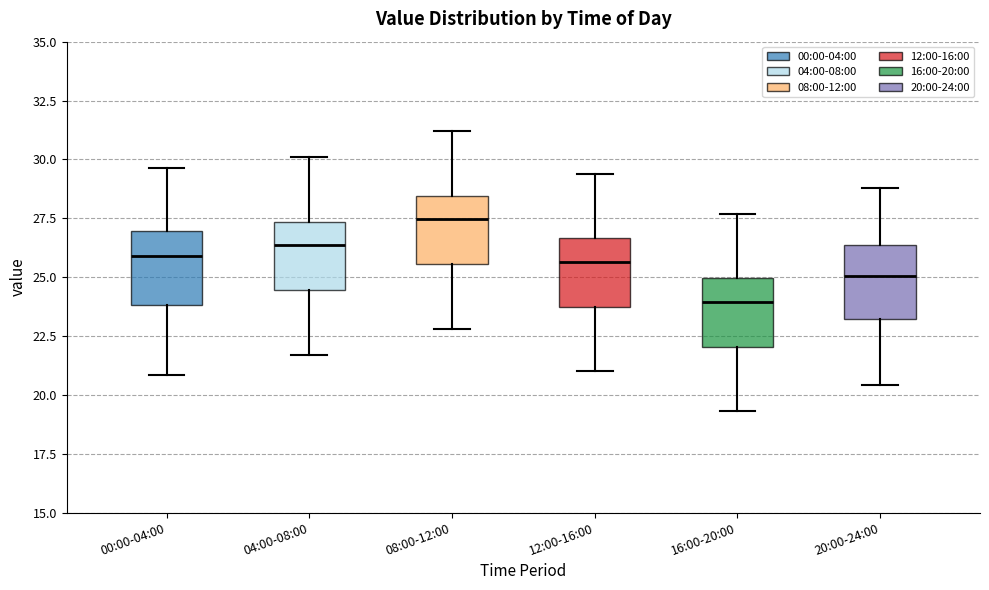

Where does the lower whisker of the box for 00:00-04:00 end on the y-axis? The values are not printed on the chart, so give them approximately, as read against the axis.

21.0